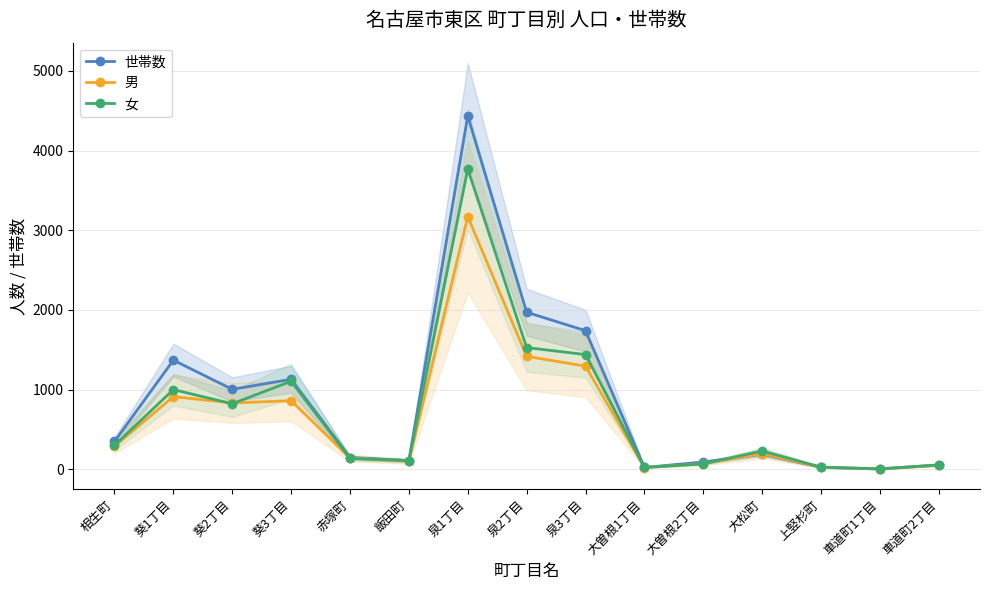

Rank the series at 泉3丁目 from lowest to highest value.

男, 女, 世帯数